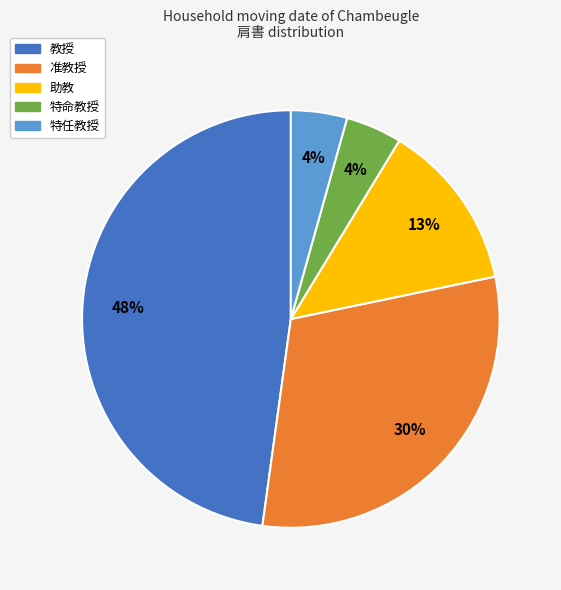

How many slices are in this pie chart?

5